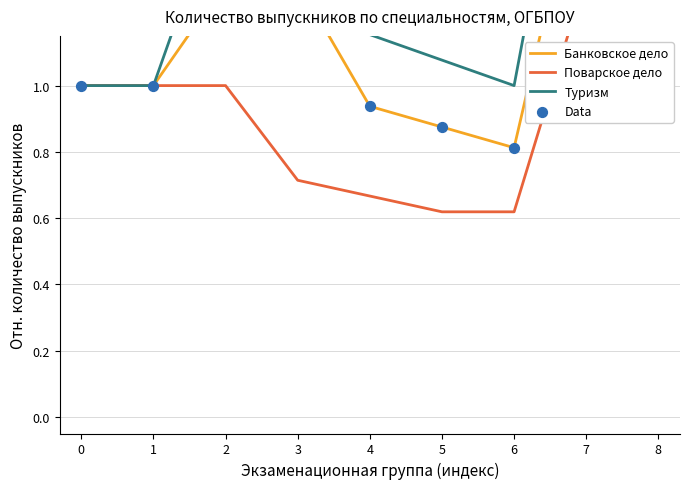

At how many categories does at least one series exceed 0?

9